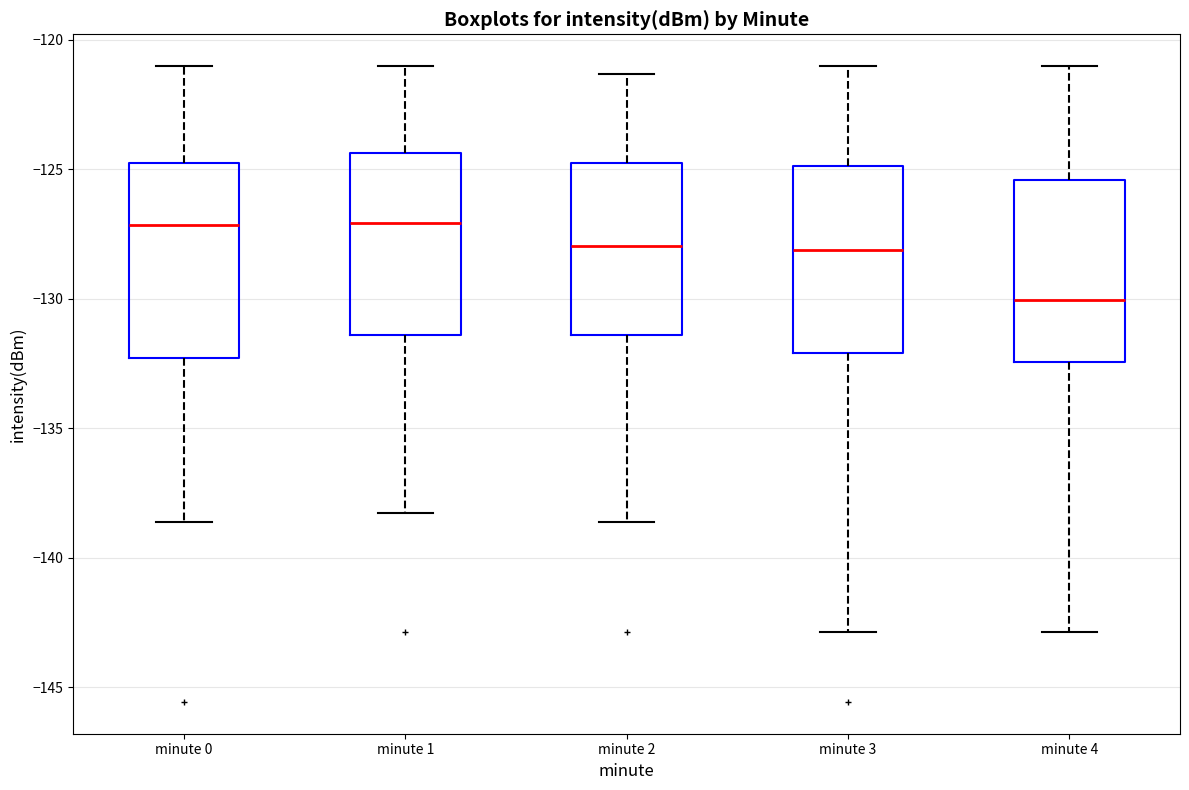

Reading left to right, transcribe this box plot: for each box, give where its median line is, the range the box spans, and where its two whiskers end, as read against the y-axis. The values are not printed on the chart, so give them approximately, as read against the axis.

minute 0: median -127.0, box -132.5 to -124.5, whiskers -138.5 to -121.0
minute 1: median -127.0, box -131.5 to -124.5, whiskers -138.5 to -121.0
minute 2: median -128.0, box -131.5 to -124.5, whiskers -138.5 to -121.5
minute 3: median -128.0, box -132.0 to -125.0, whiskers -143.0 to -121.0
minute 4: median -130.0, box -132.5 to -125.5, whiskers -143.0 to -121.0